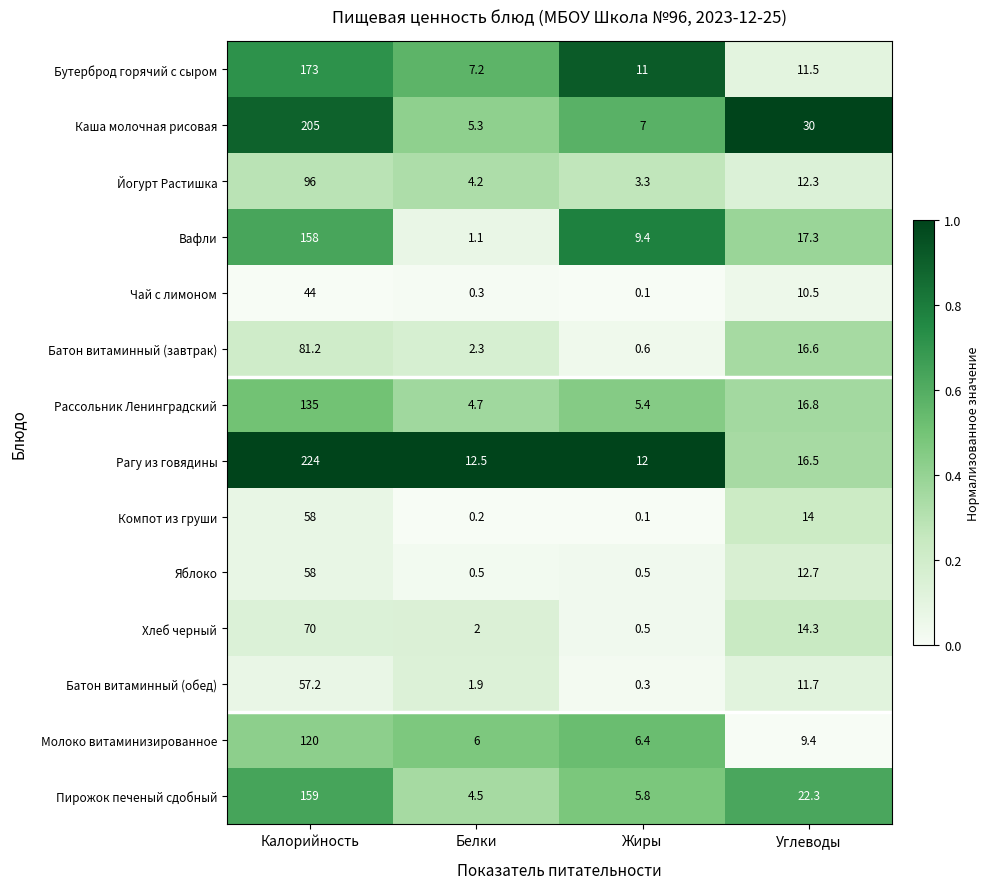

What is the difference between the maximum and minimum values in the Яблоко series?

57.5